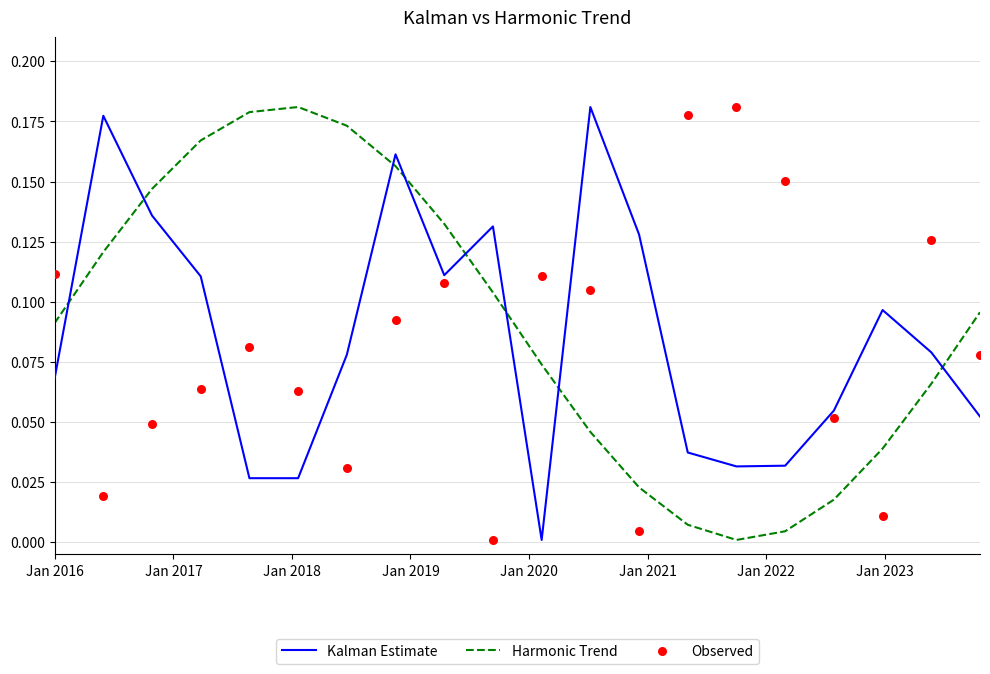

What are all the series names shown in the legend?

Kalman Estimate, Harmonic Trend, Observed